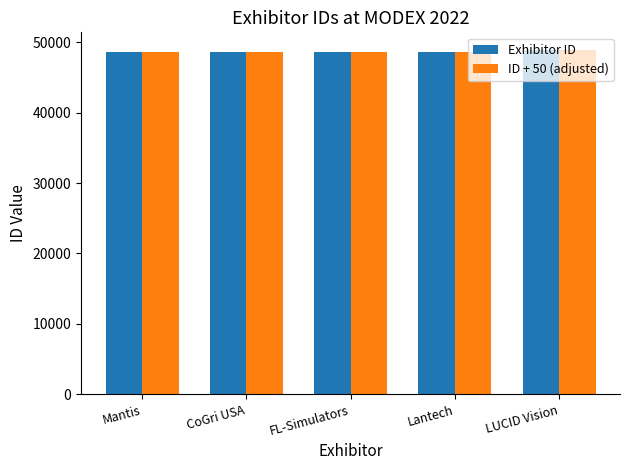

What is the minimum value shown in the chart?

48589